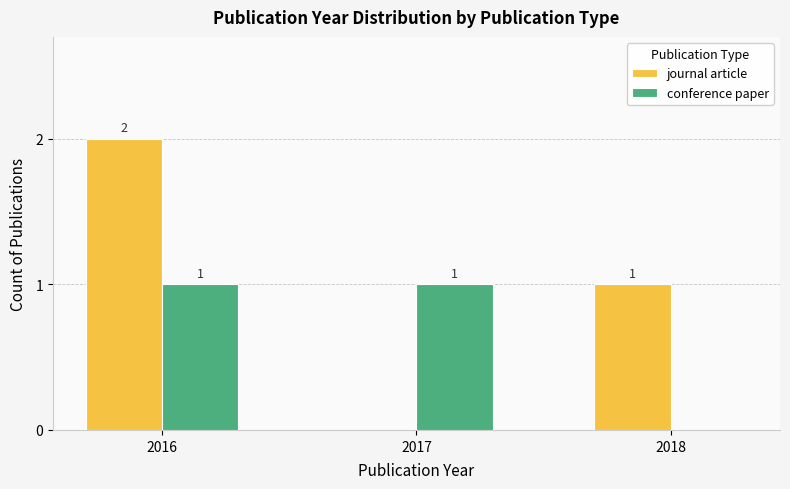

Where does the journal article series first go above 1?

2016